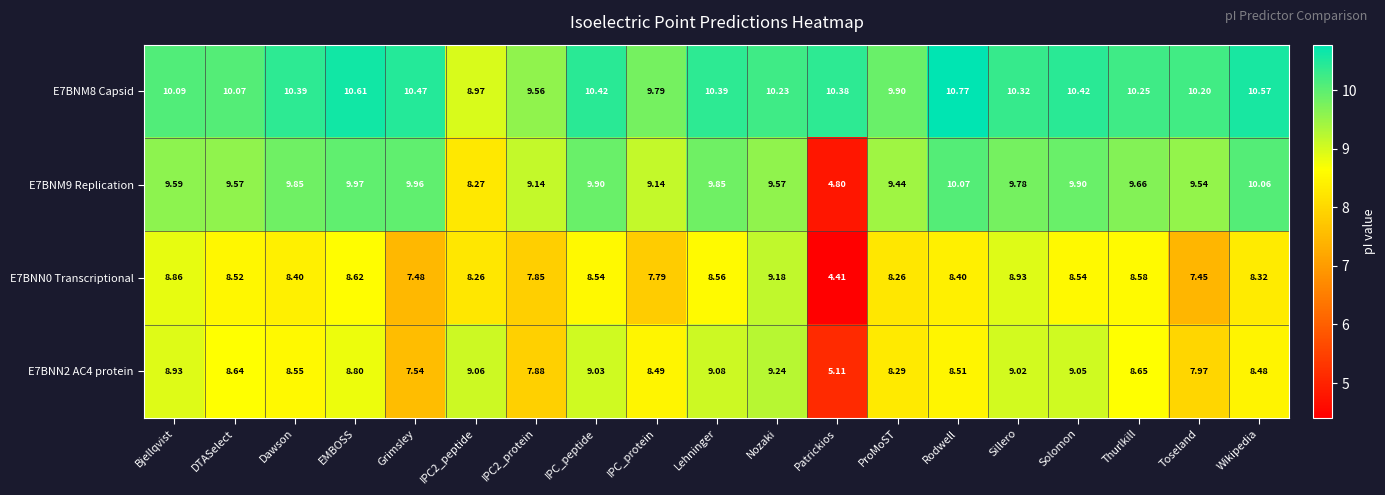

Where is E7BNN2 AC4 protein nearest to the value 7?

Grimsley